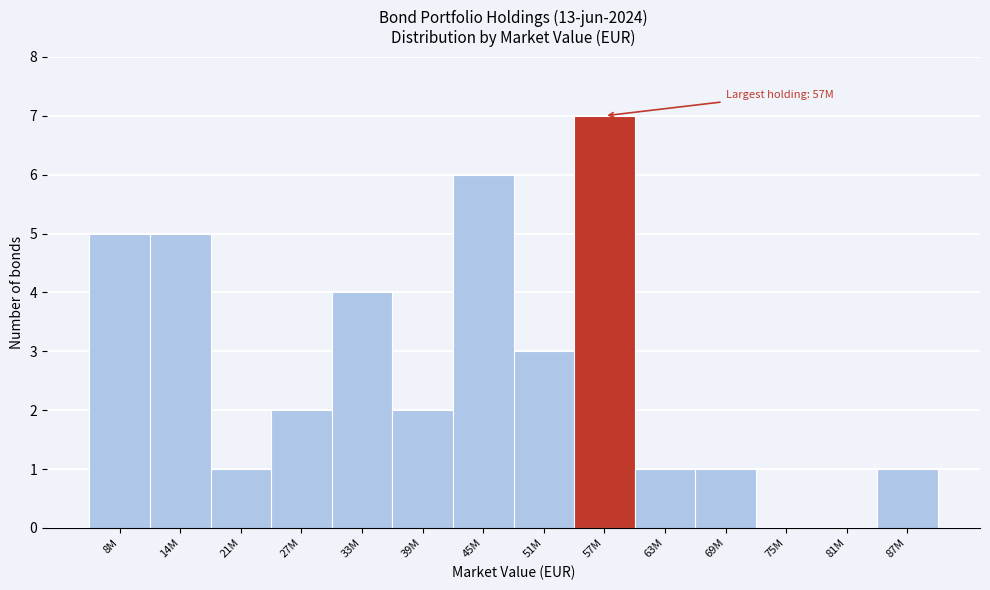

Reading left to right, list all the values displayed in this chart.

8M=5	14M=5	21M=1	27M=2	33M=4	39M=2	45M=6	51M=3	57M=7	63M=1	69M=1	75M=0	81M=0	87M=1